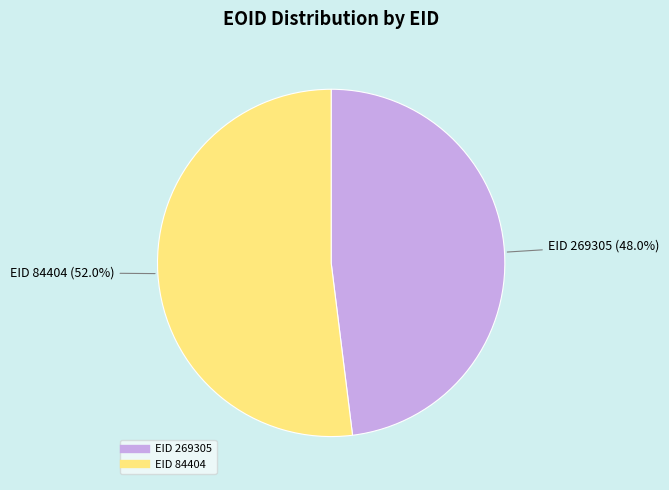

Is there a majority slice in this chart?

Yes